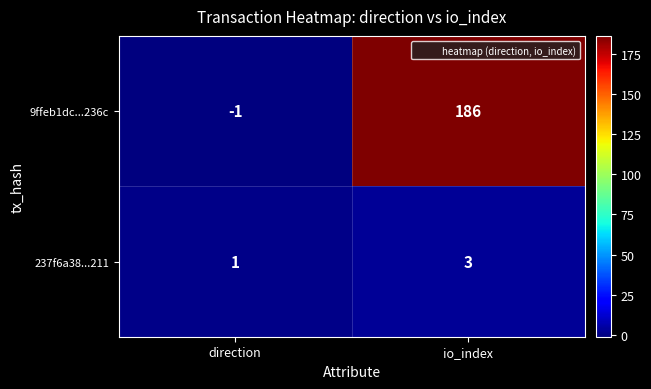

Reading left to right, list all the values displayed in this chart.

9ffeb1dc...236c: direction=-1	io_index=186
237f6a38...211: direction=1	io_index=3